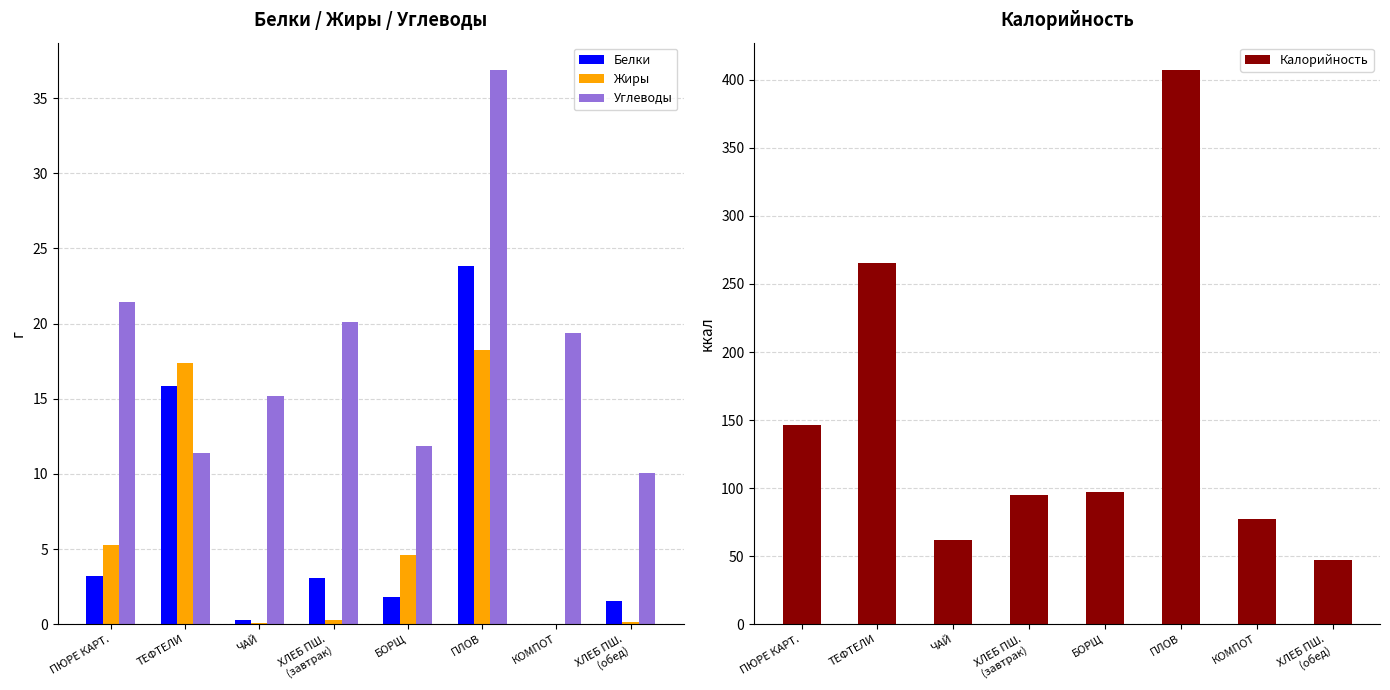

How many values in the Белки series exceed 3?

4